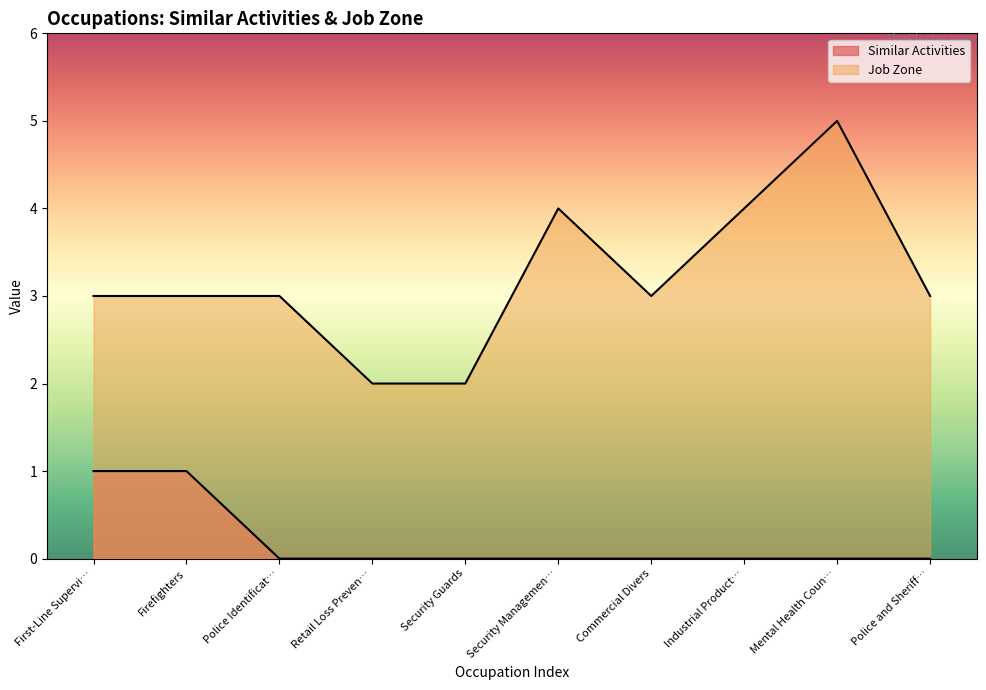

List the series in order of their overall mean, lowest first.

Similar Activities, Job Zone